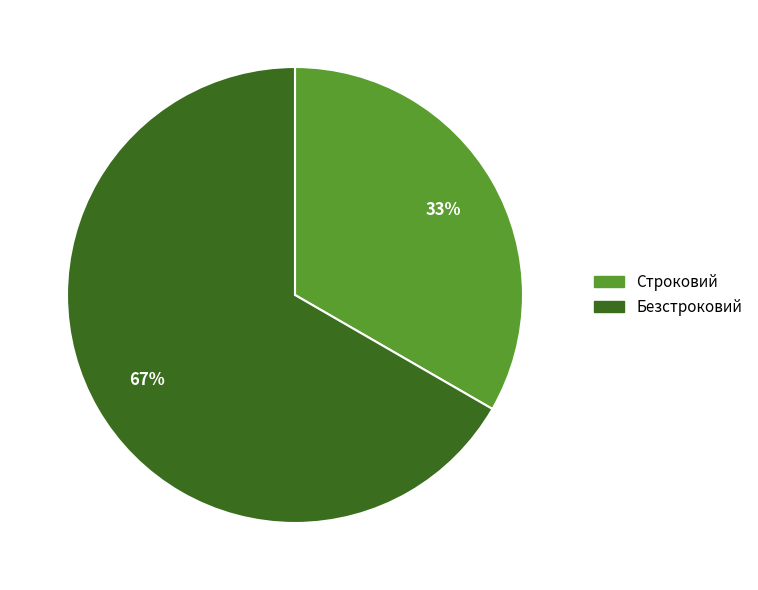

Which has a higher value, Безстроковий or Строковий?

Безстроковий